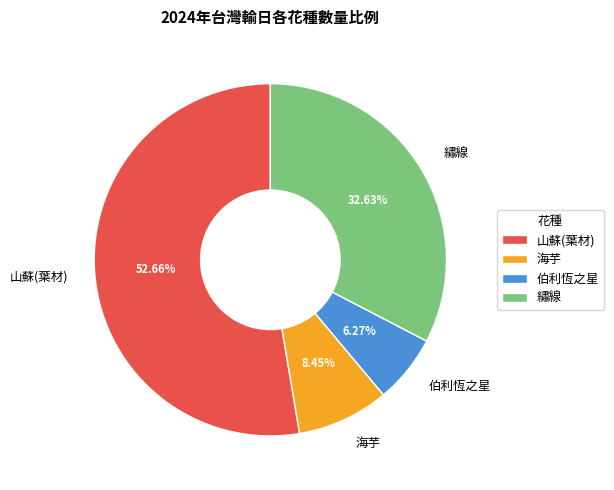

Which slice represents more than half of the pie?

山蘇(葉材)